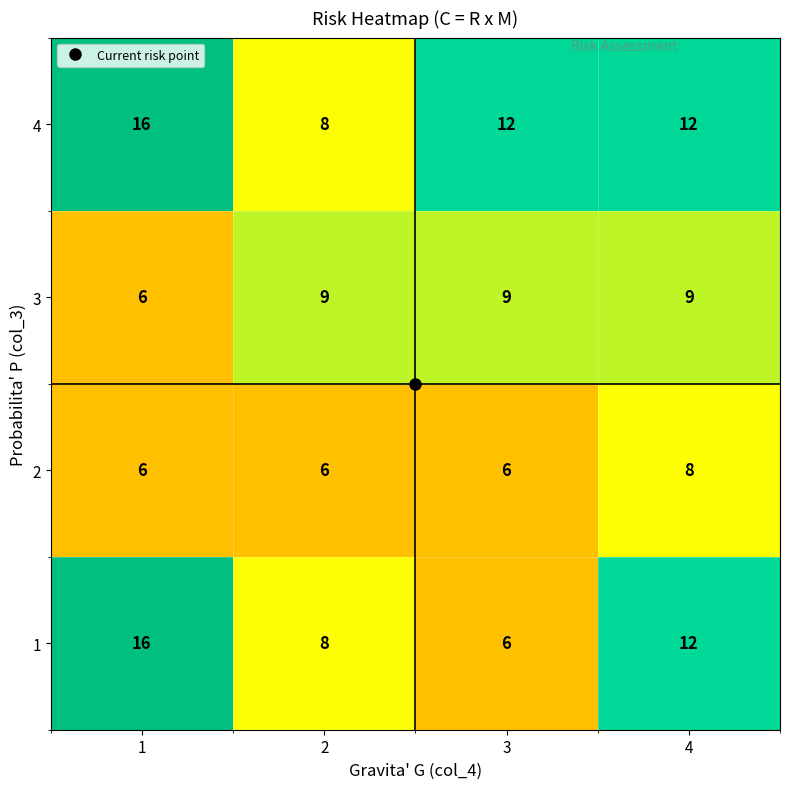

List the series in order of their overall mean, highest first.

4, 1, 3, 2